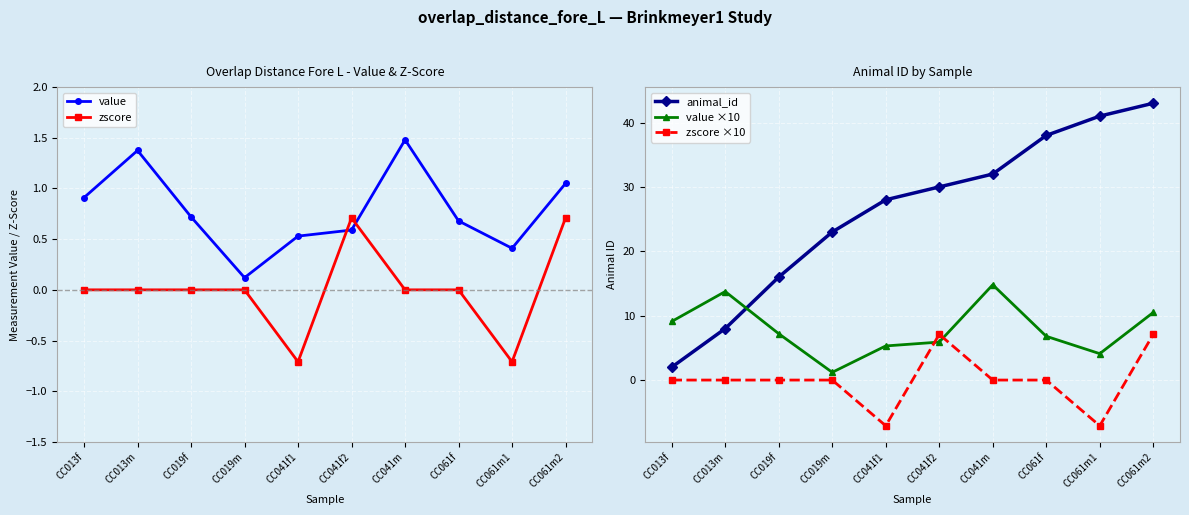

True or false: value has a value of 0.5 at CC041f1.

True